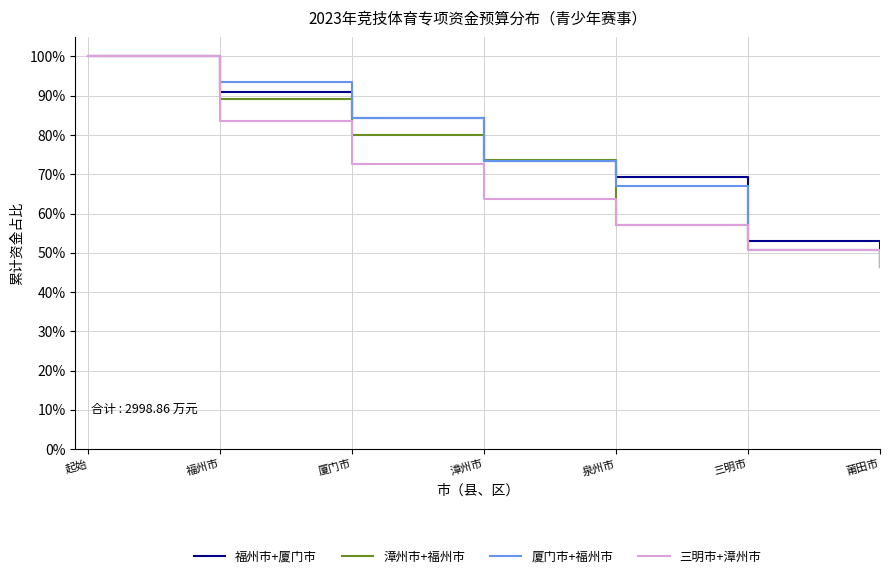

Does the chart display data point markers on the line(s)?

No